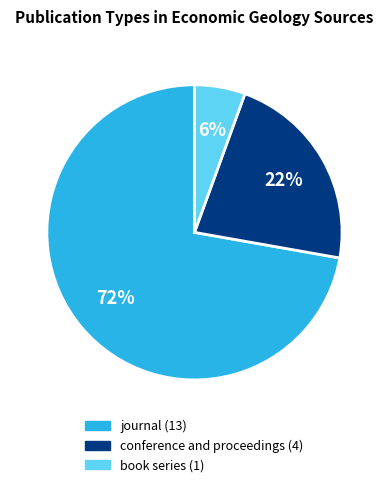

To the nearest percent, what is the average slice percentage?

33%